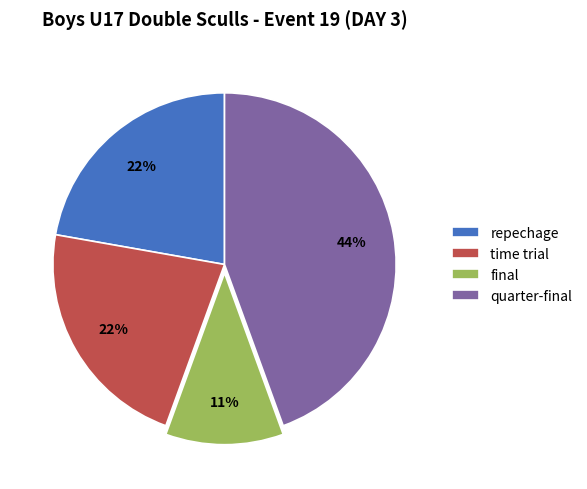

To the nearest percent, what portion does quarter-final represent?

44%